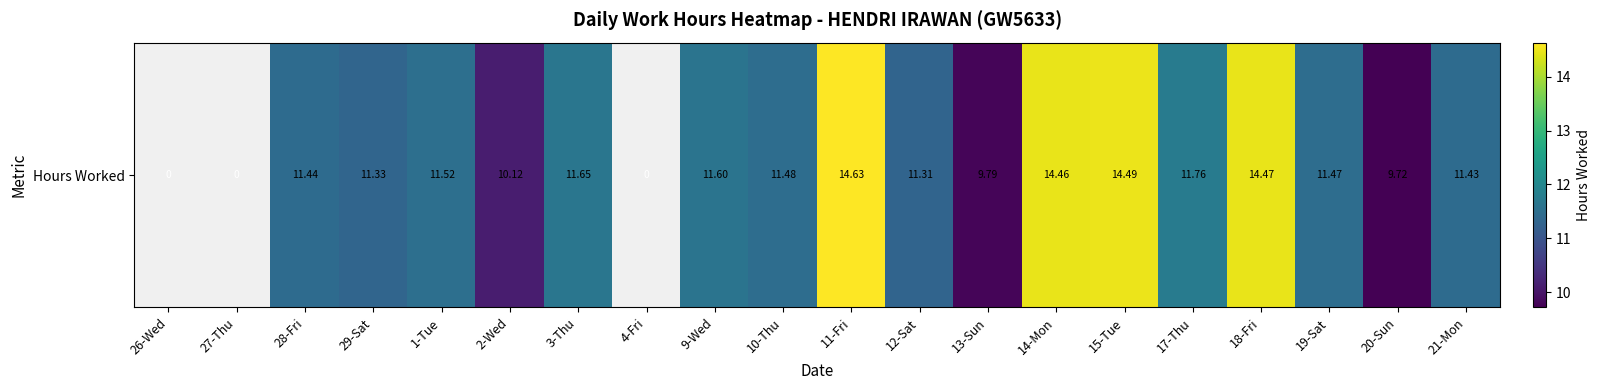

Count the number of data series in this chart.

1